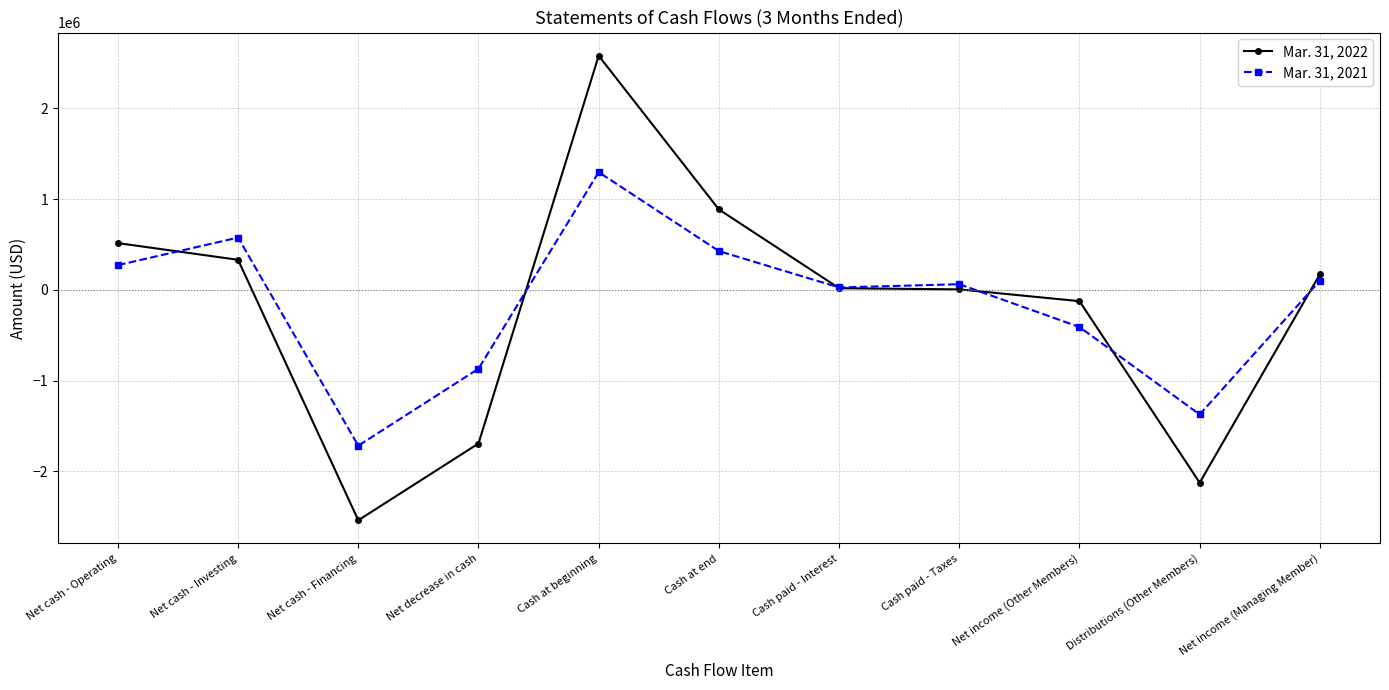

Is the value of Mar. 31, 2022 at Net income (Managing Member) greater than the value of Mar. 31, 2021 at Cash paid - Taxes?

Yes